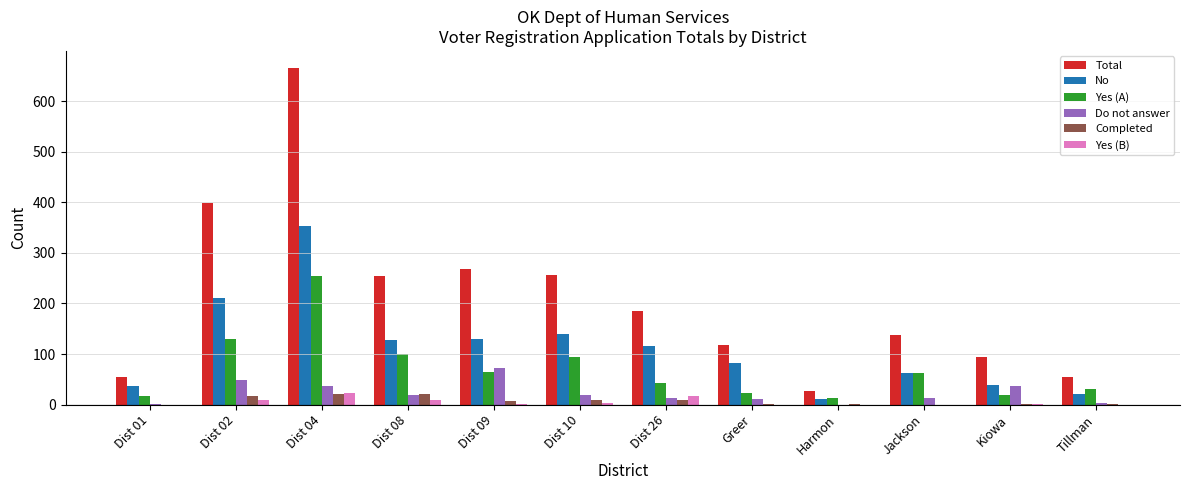

What is the average value of the Do not answer series?

23